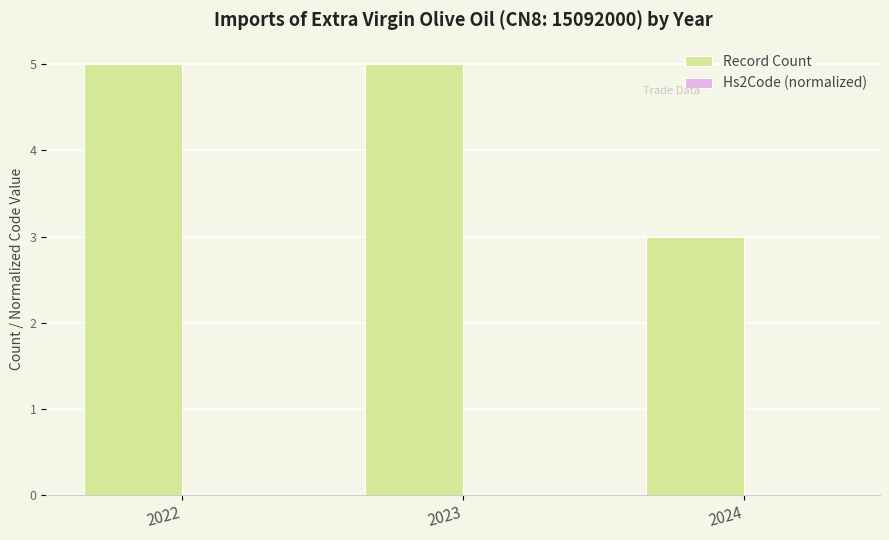

Is it true that Record Count equals 5.0 at 2023?

True